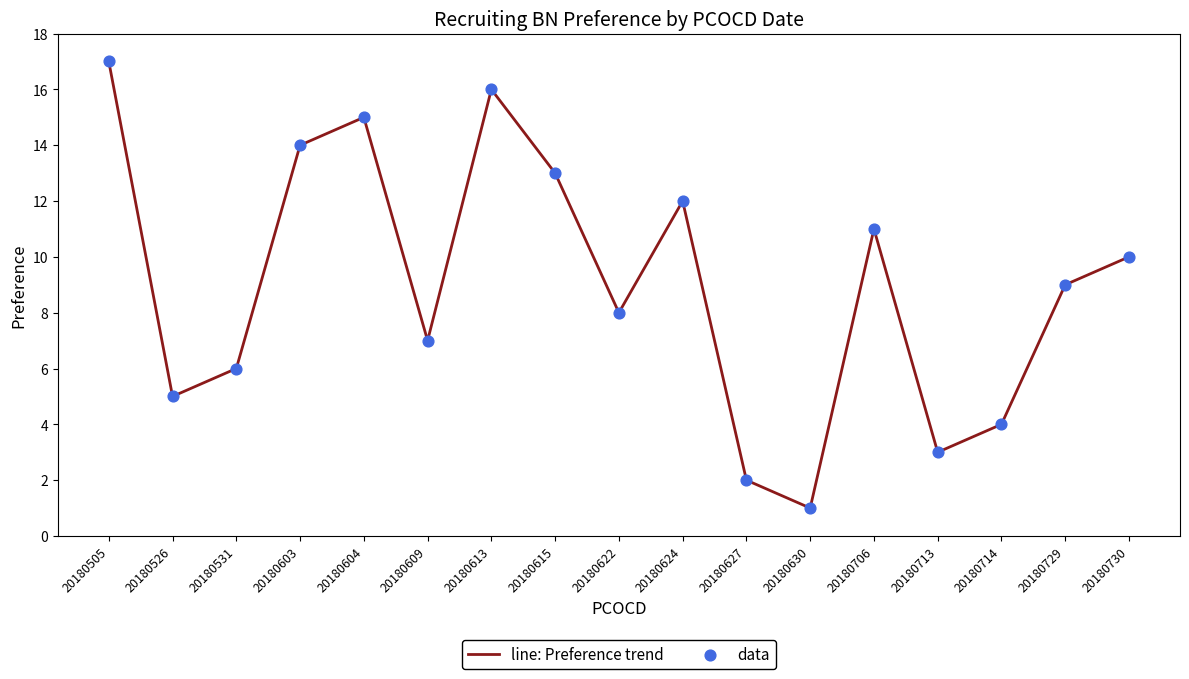

List the labels in order of value, largest first.

20180505, 20180613, 20180604, 20180603, 20180615, 20180624, 20180706, 20180730, 20180729, 20180622, 20180609, 20180531, 20180526, 20180714, 20180713, 20180627, 20180630